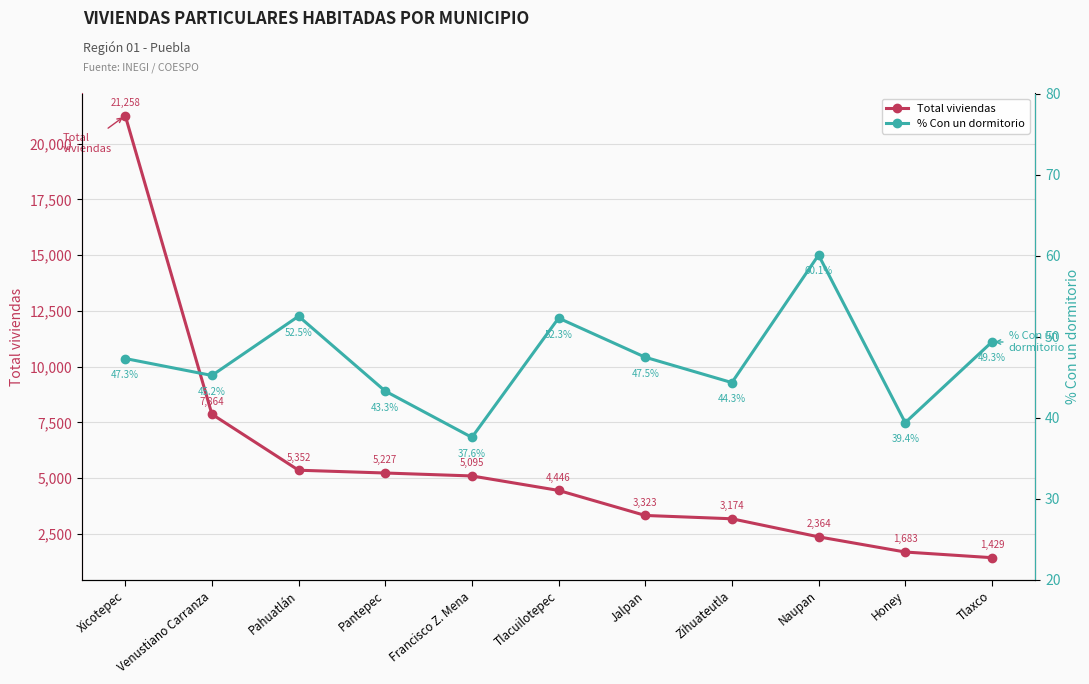

Between Venustiano Carranza and Pantepec, which series saw the biggest shift?

Total viviendas